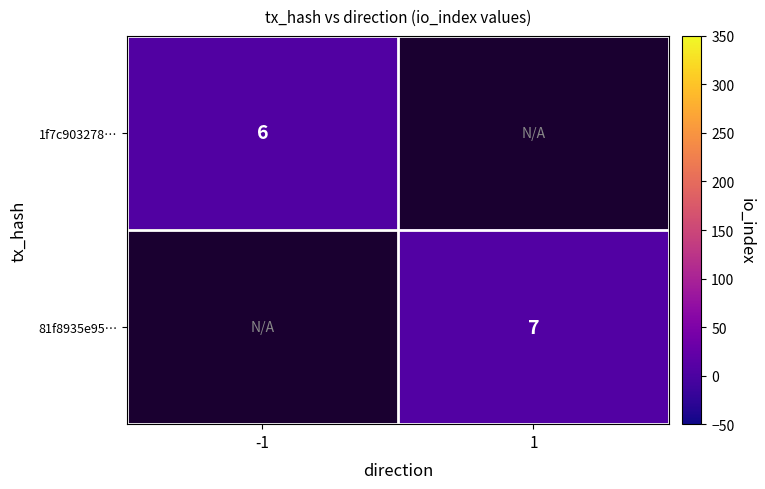

The value of 81f8935e95… at 1 is 7. True or false?

True